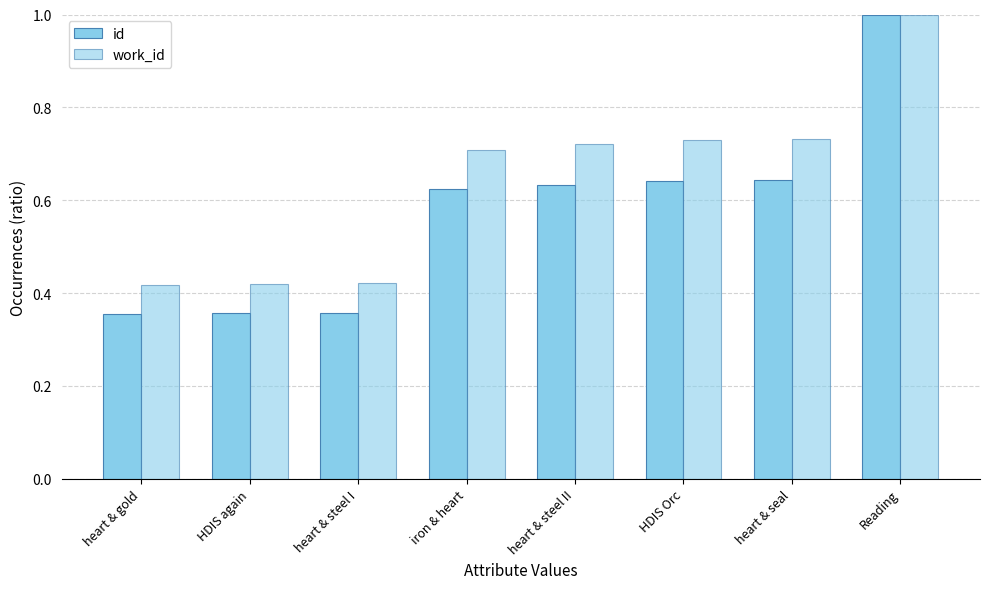

Reading left to right, extract all data points from this chart.

id: 0.4	0.4	0.4	0.6	0.6	0.6	0.6	1.0
work_id: 0.4	0.4	0.4	0.7	0.7	0.7	0.7	1.0